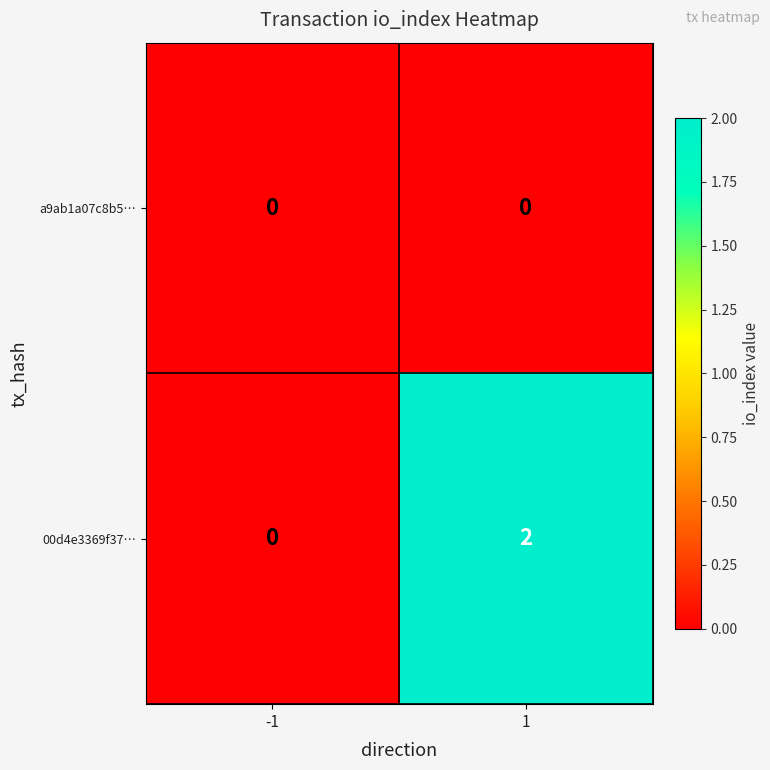

At 1, list the series in order from largest to smallest.

00d4e3369f37…, a9ab1a07c8b5…